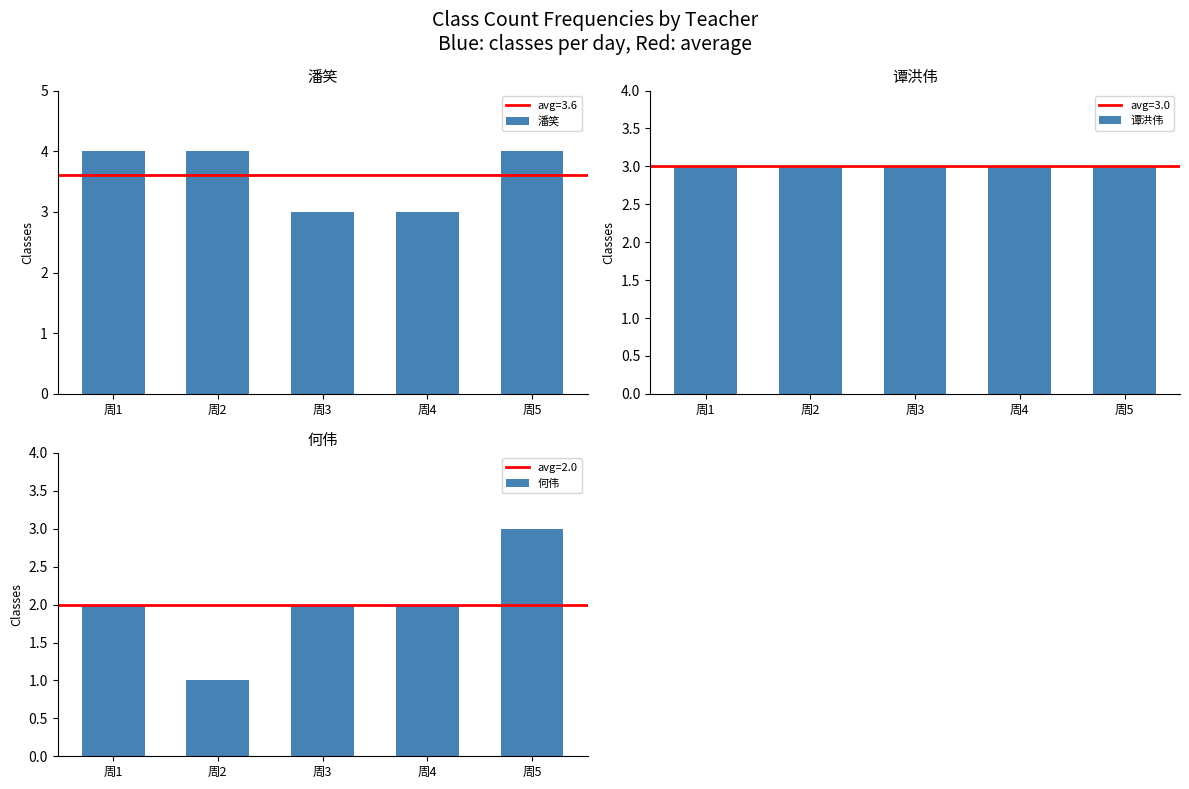

Rank the series by their maximum value, from highest to lowest.

潘笑, 谭洪伟, 何伟